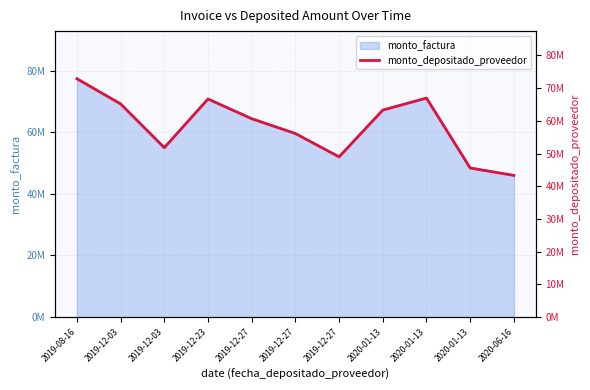

Reading right to left, what are all the values shown in this chart?

43328655	45589280	66971029	63297513	48993781	56123795	60660116	66688451	51806000	65181367	72870320